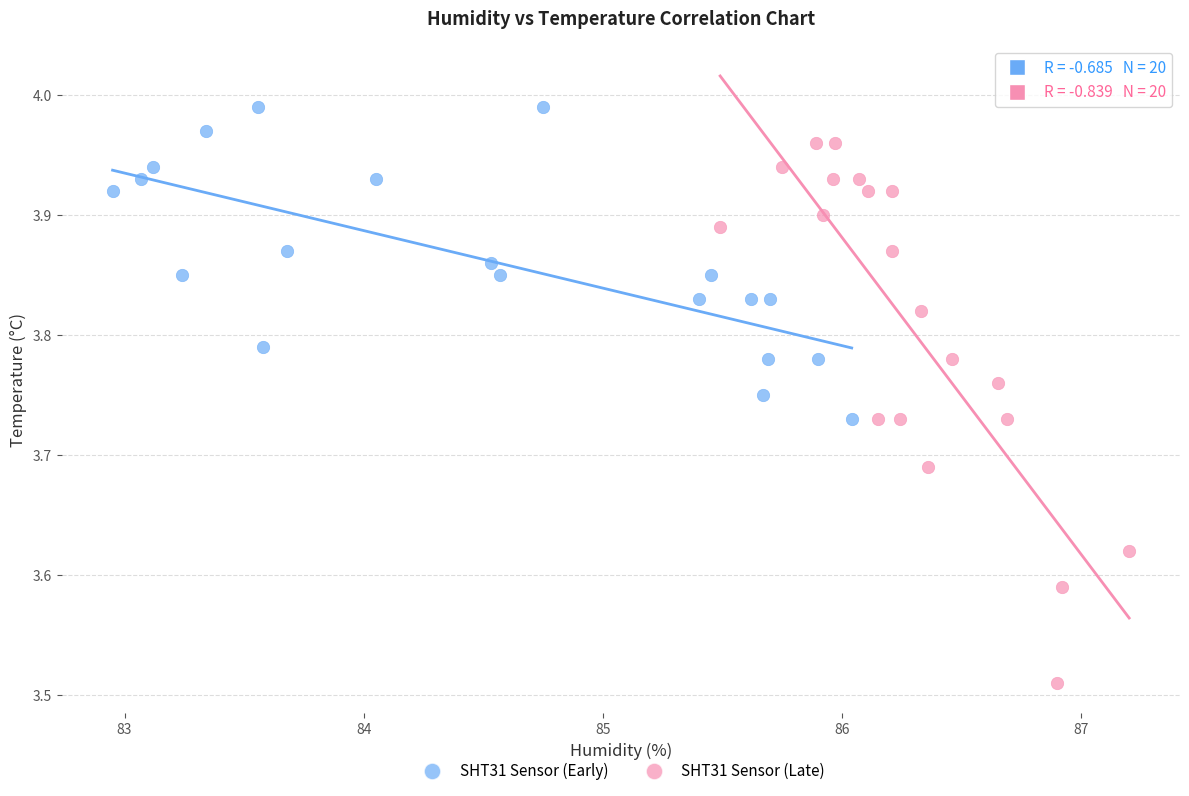

Which series contains the highest Y value?

SHT31 Sensor (Early)